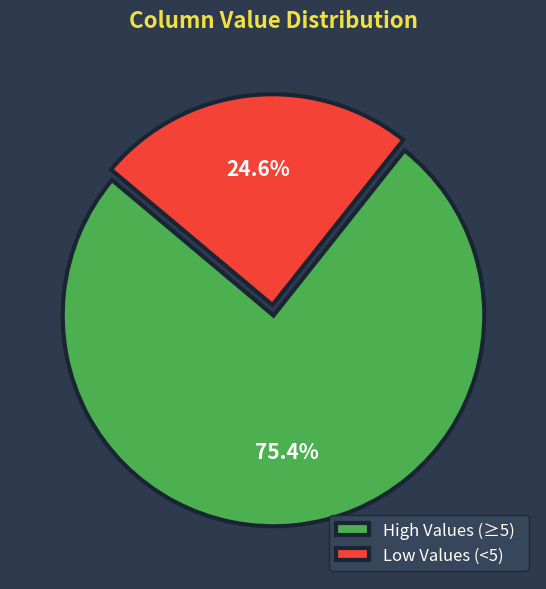

Do Low Values (<5) and High Values (≥5) together represent more than half of the pie?

Yes